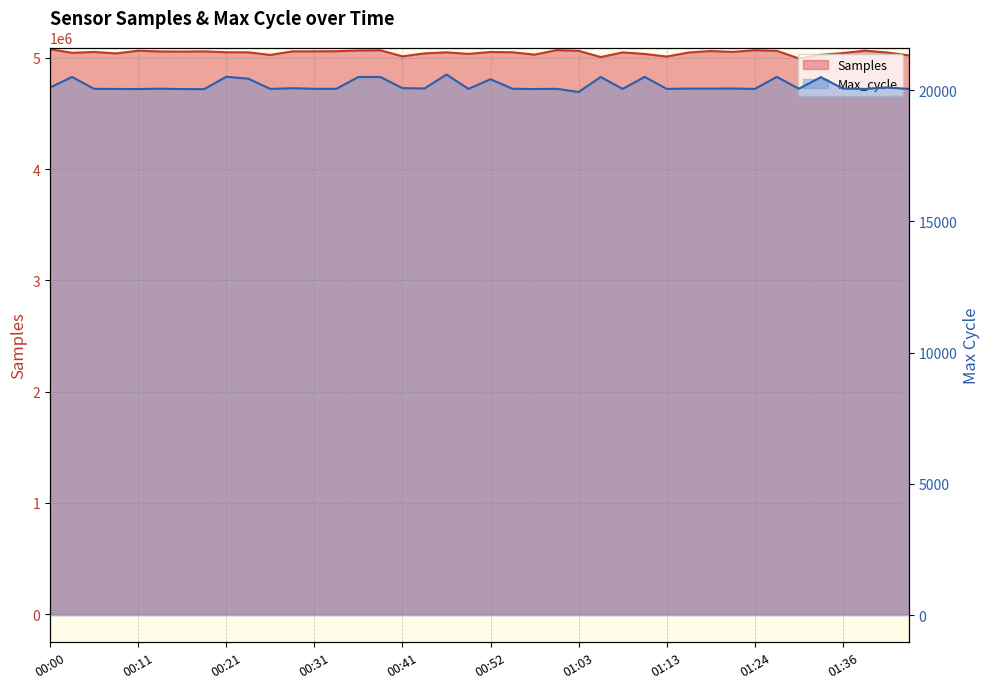

Where is the first local minimum for Samples?

00:03